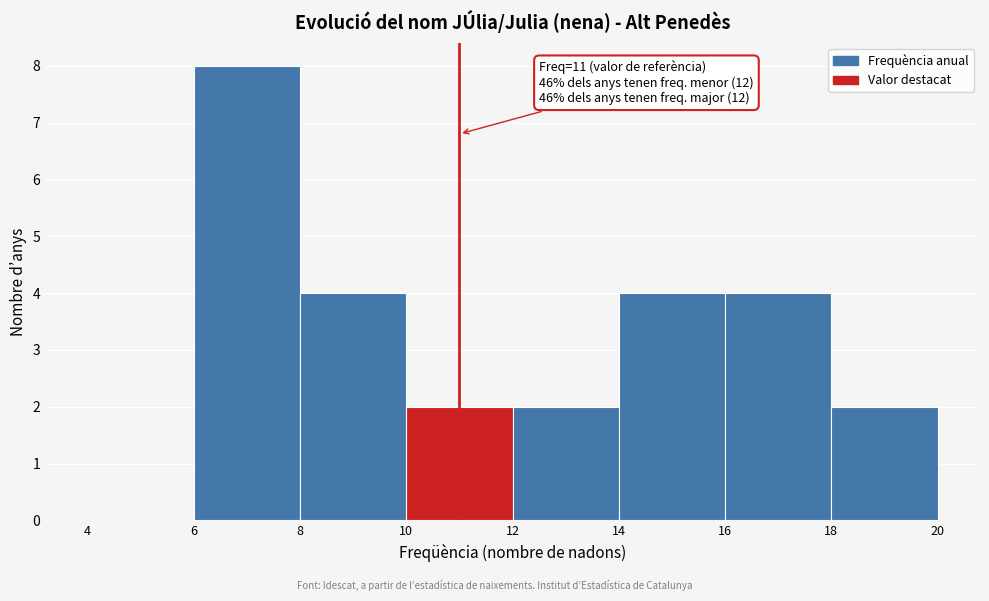

Which range on the x-axis has the tallest bar?

6 to 8